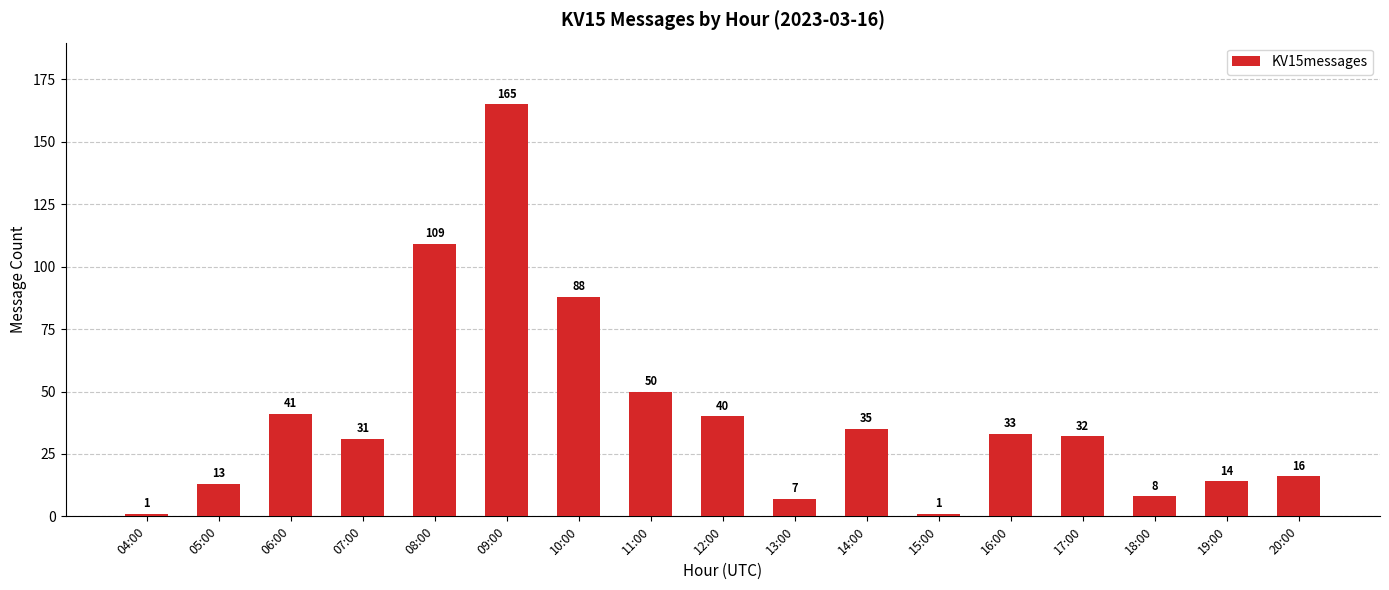

What position from the right is 15:00?

6